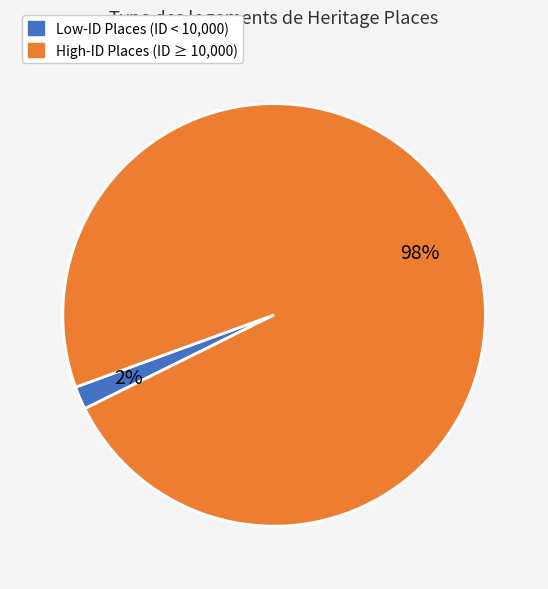

Is there a majority slice in this chart?

Yes